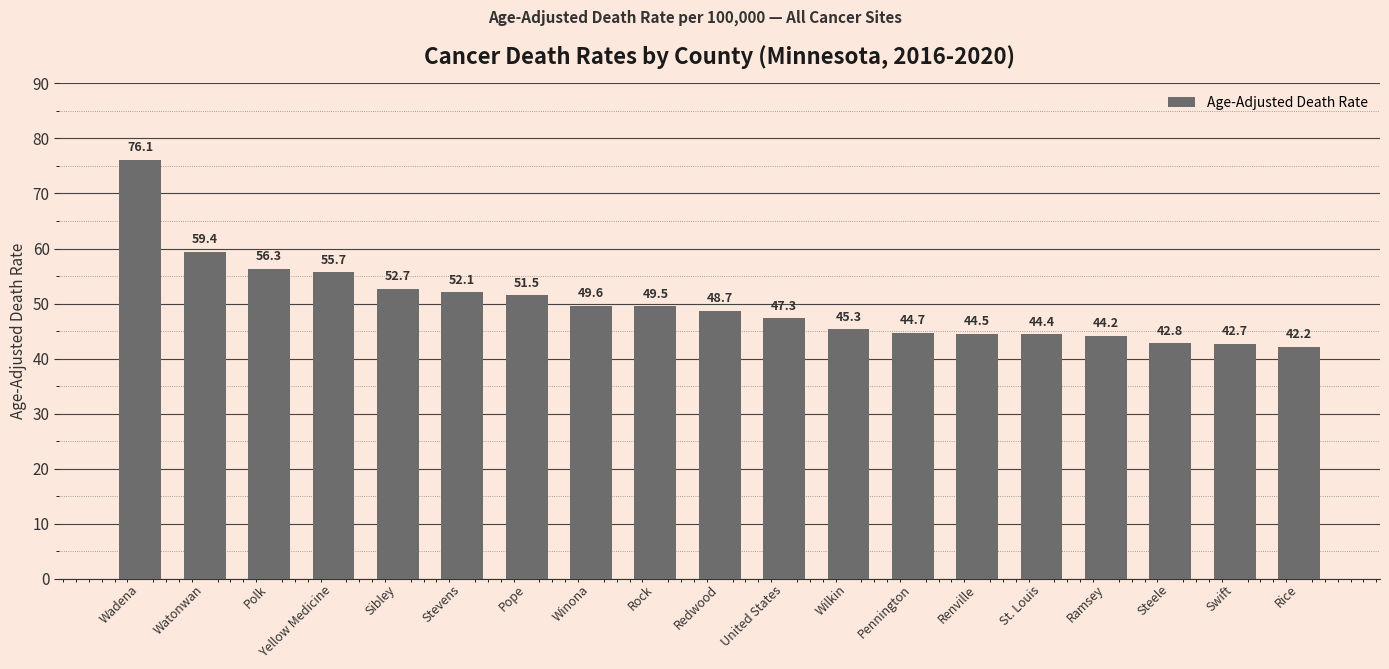

The chart shows a value of 19.0 at Watonwan. True or false?

False